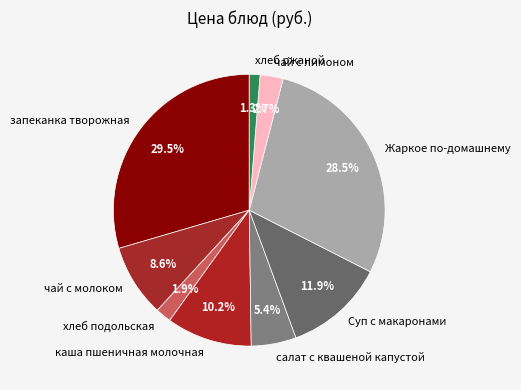

How many slices are in this pie chart?

9